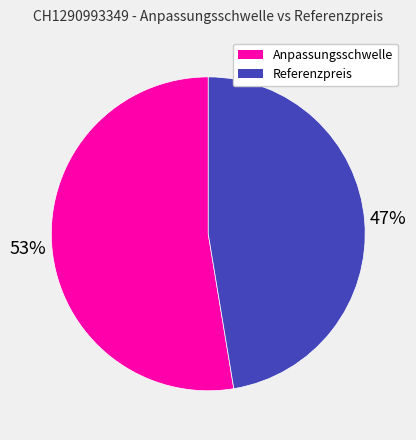

Is there any slice that represents more than half of the pie?

Yes